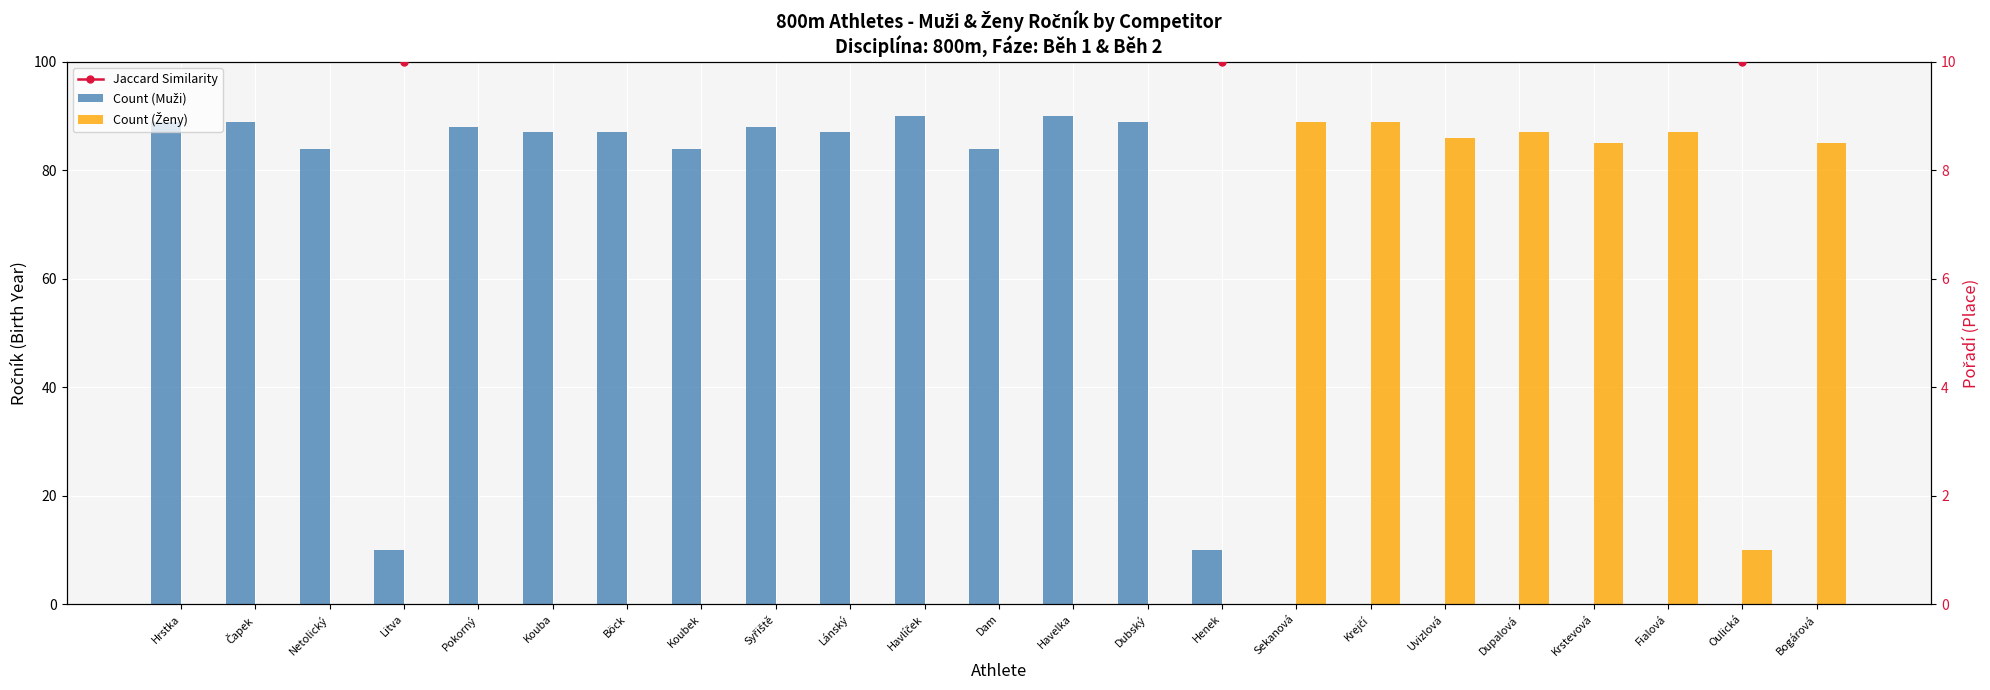

Read the Count (Muži) value at Hrstka, to the nearest 10.

90